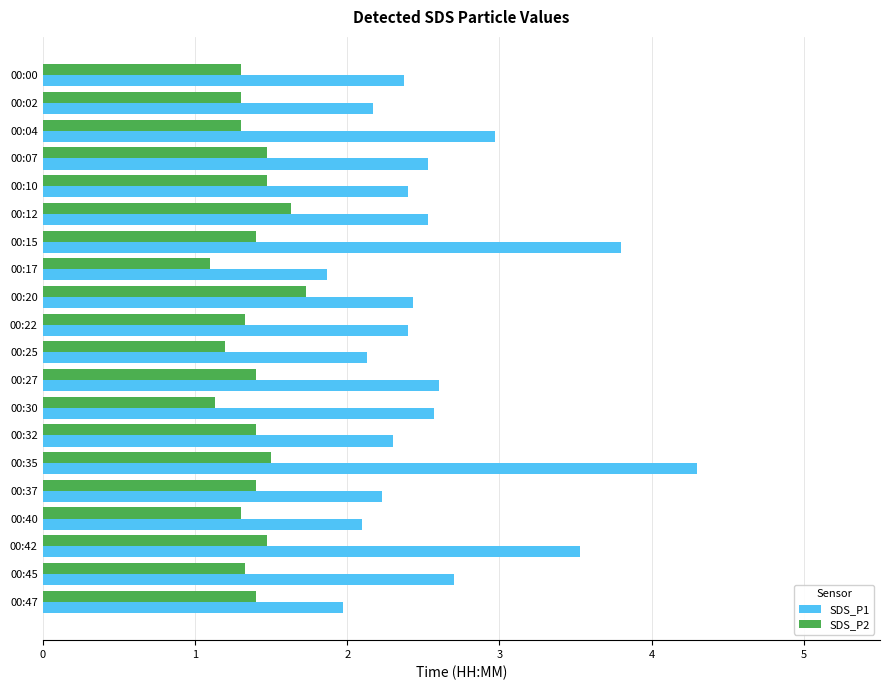

How many series are shown in this chart?

2